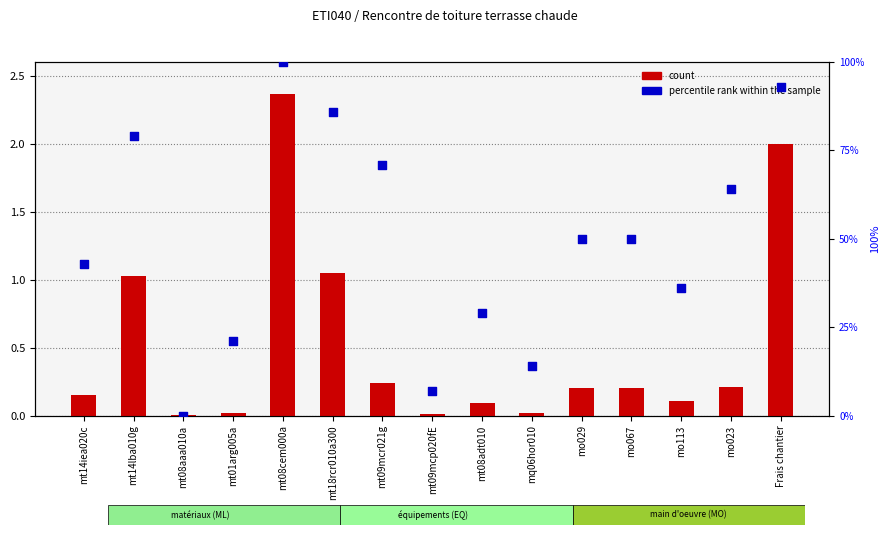

At how many categories does at least one series exceed 30?

10